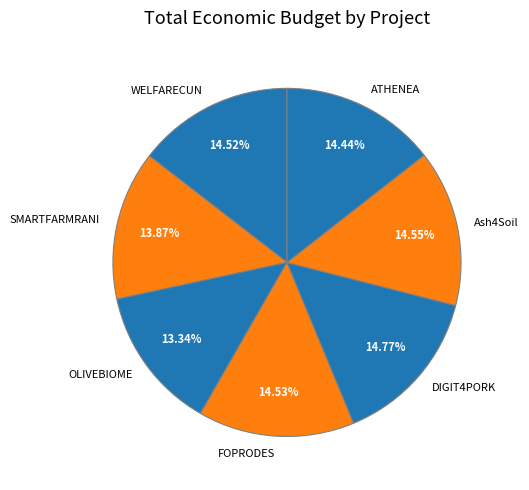

To the nearest percent, what portion does SMARTFARMRANI represent?

14%